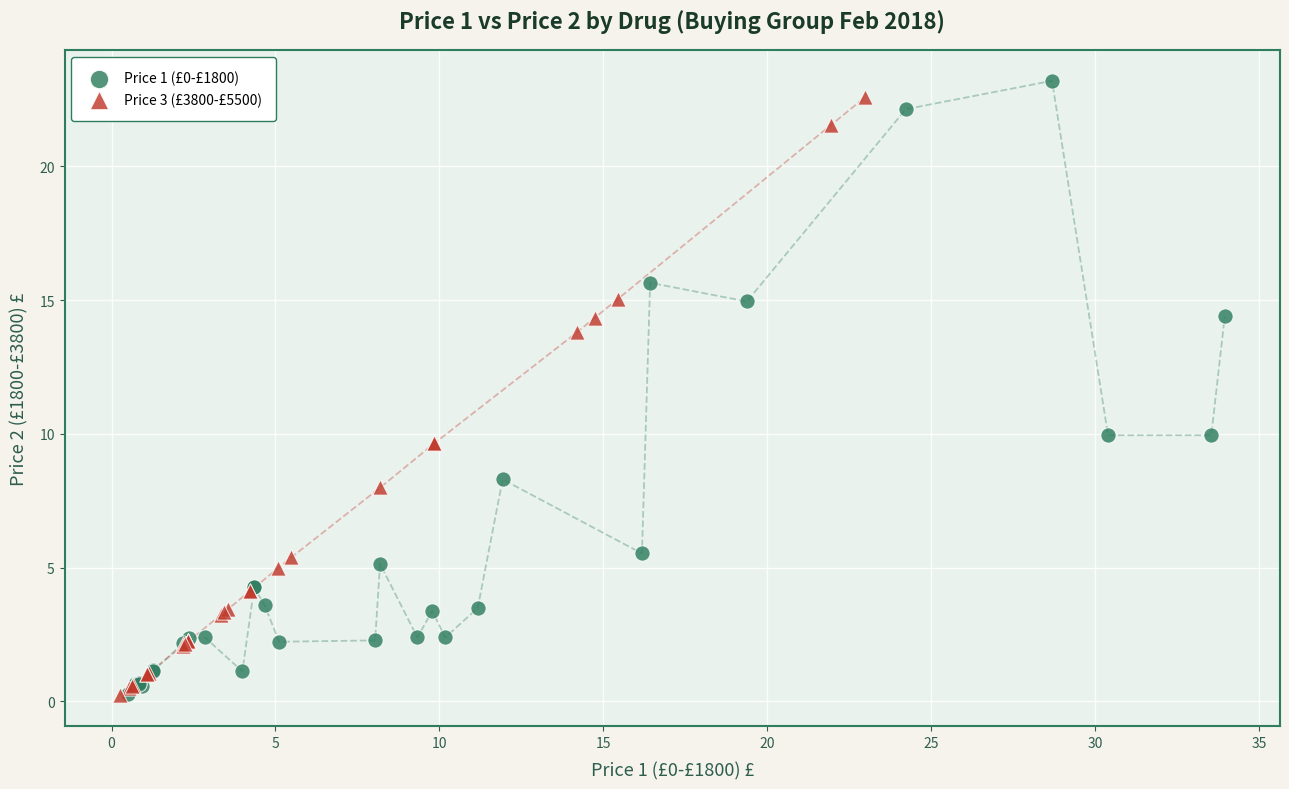

Which series has the widest spread of Y values?

Price 1 (£0-£1800)